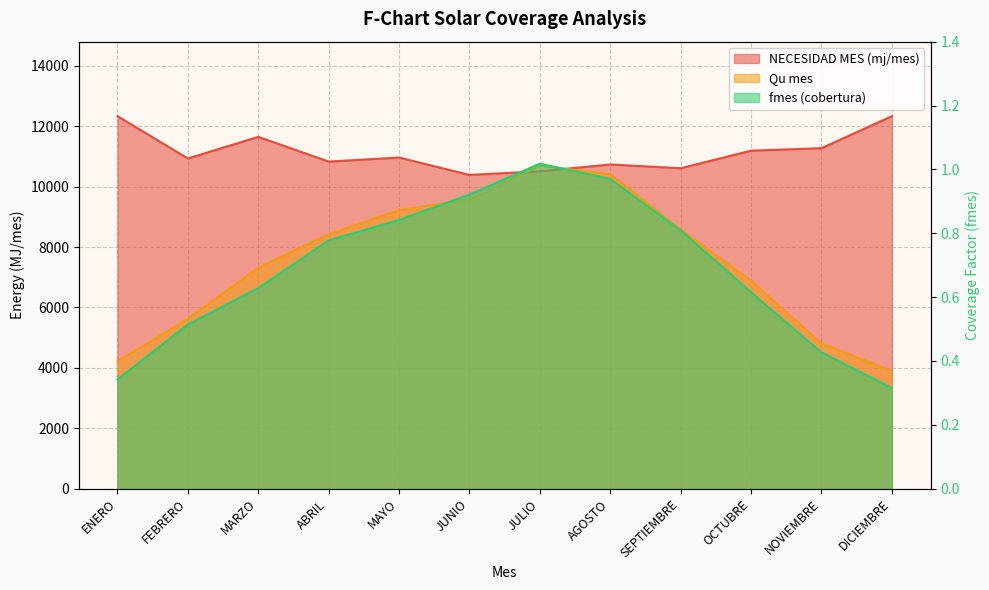

Is the value of fmes at DICIEMBRE greater than the value of NECESIDAD MES (mj/mes) at SEPTIEMBRE?

No